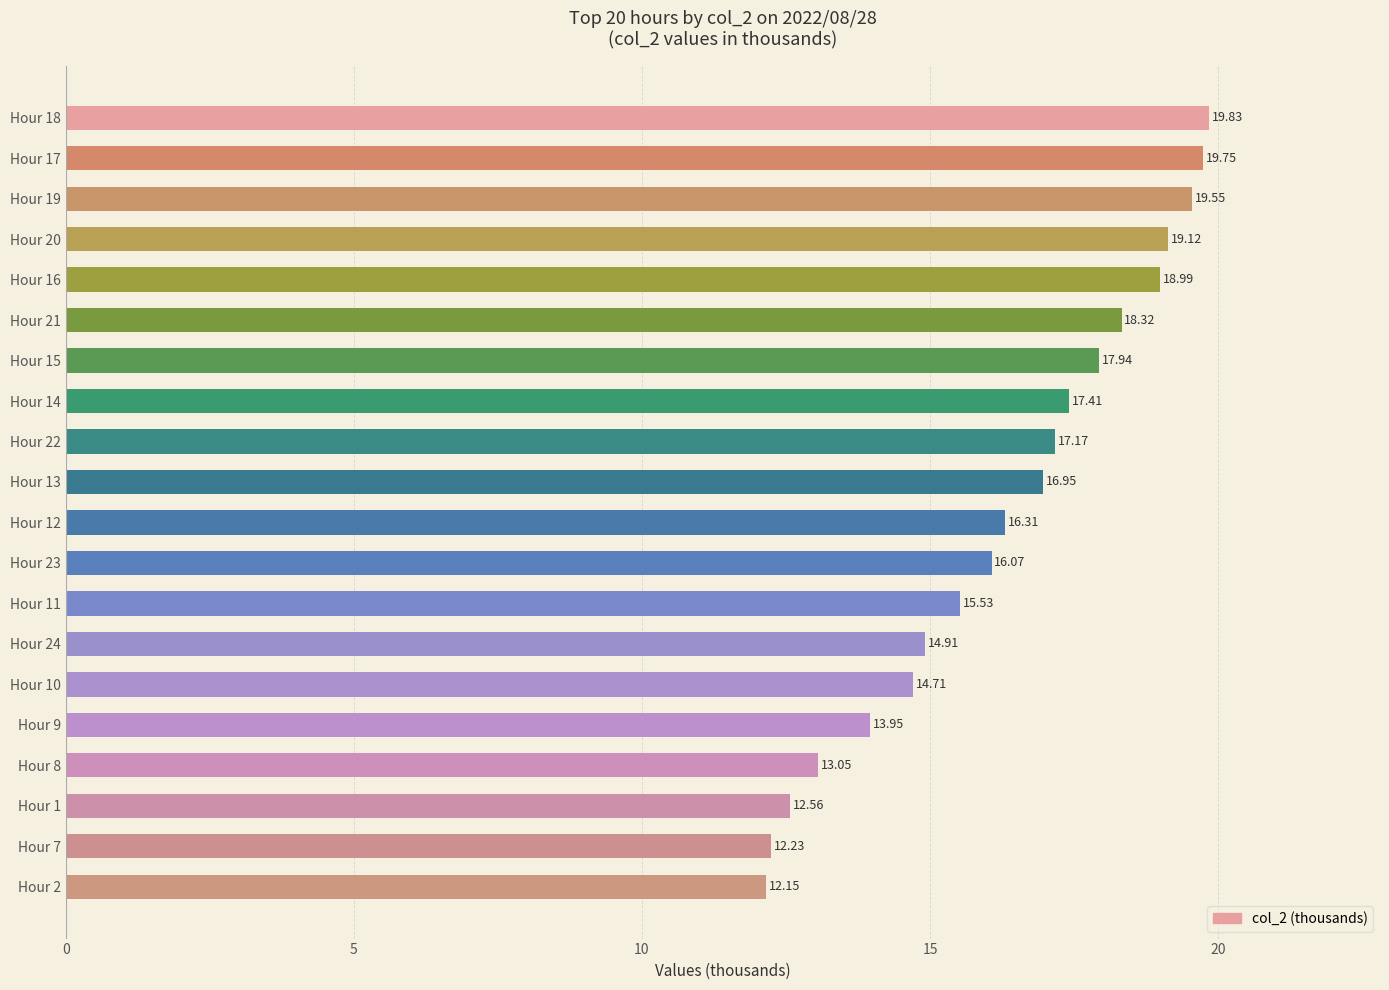

What is the sum of all values?

326.5